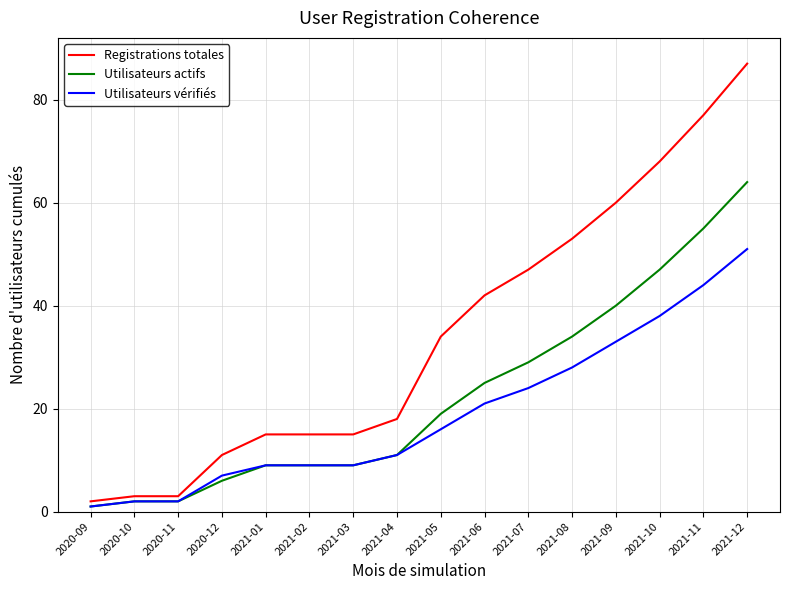

Which series has the largest range (max minus min)?

Registrations totales